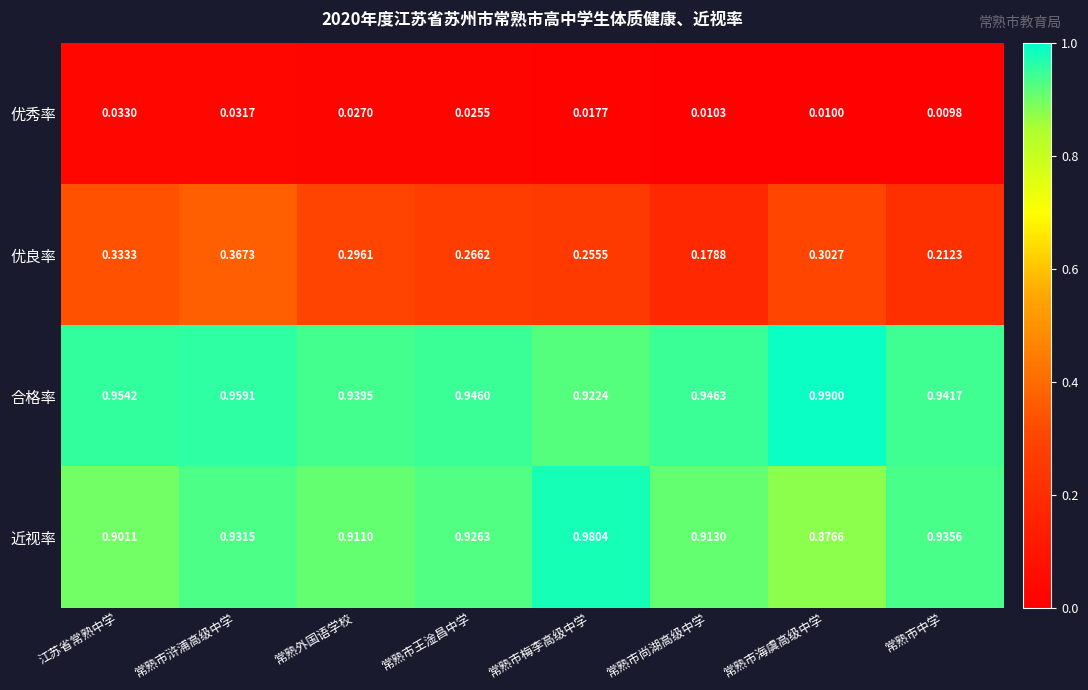

Where is 合格率 nearest to the value 0?

常熟市梅李高级中学